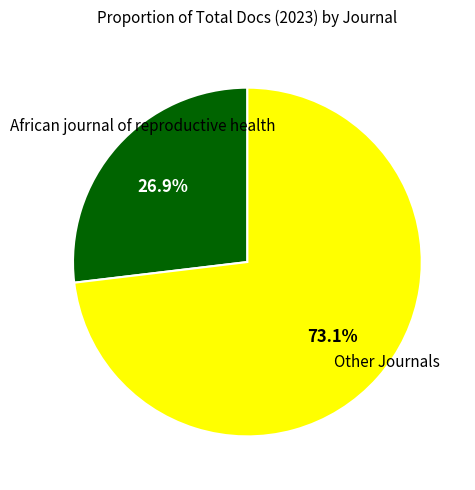

Is there any slice that represents more than half of the pie?

Yes